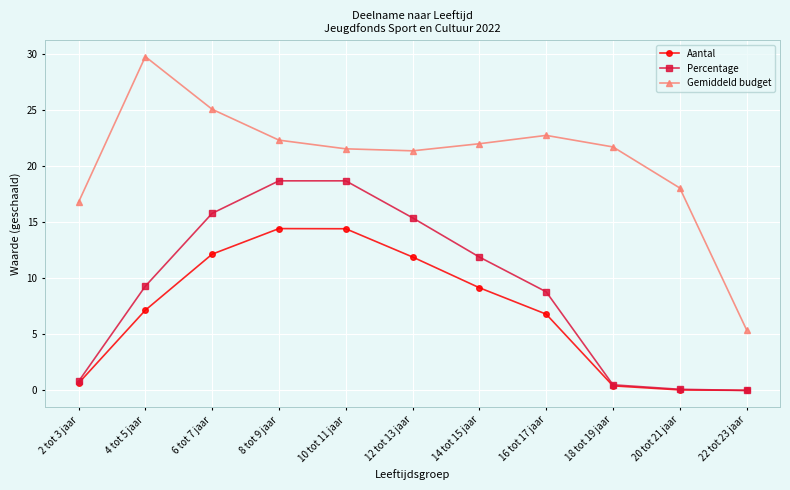

True or false: Percentage and Gemiddeld budget cross at least once.

False